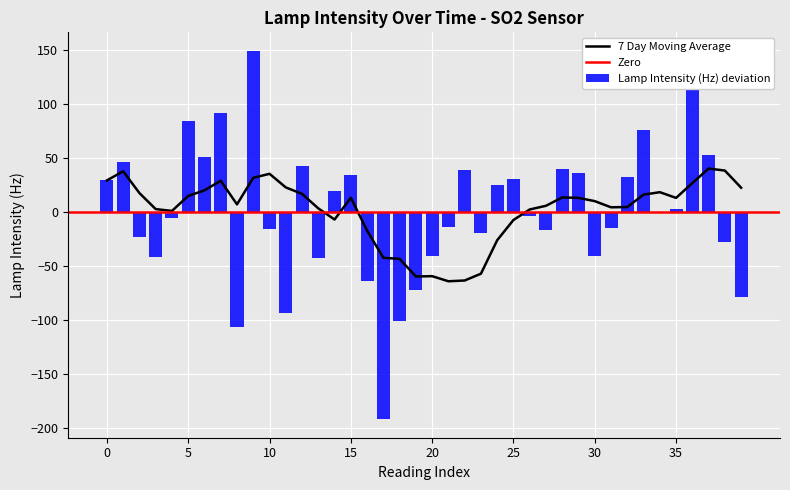

What is the maximum value for Lamp Intensity (Hz) deviation?

149.2